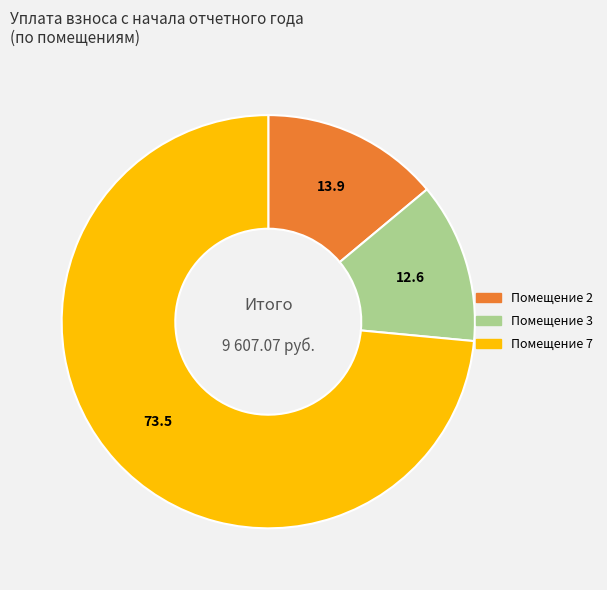

Is the sum of Помещение 2 and Помещение 7 greater than half?

Yes